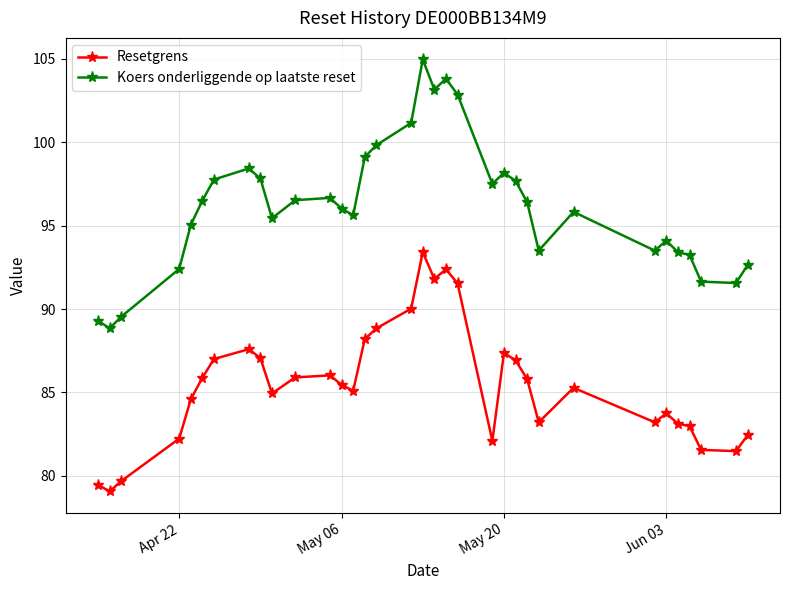

What is the sum of all Koers onderliggende op laatste reset values?

3269.8